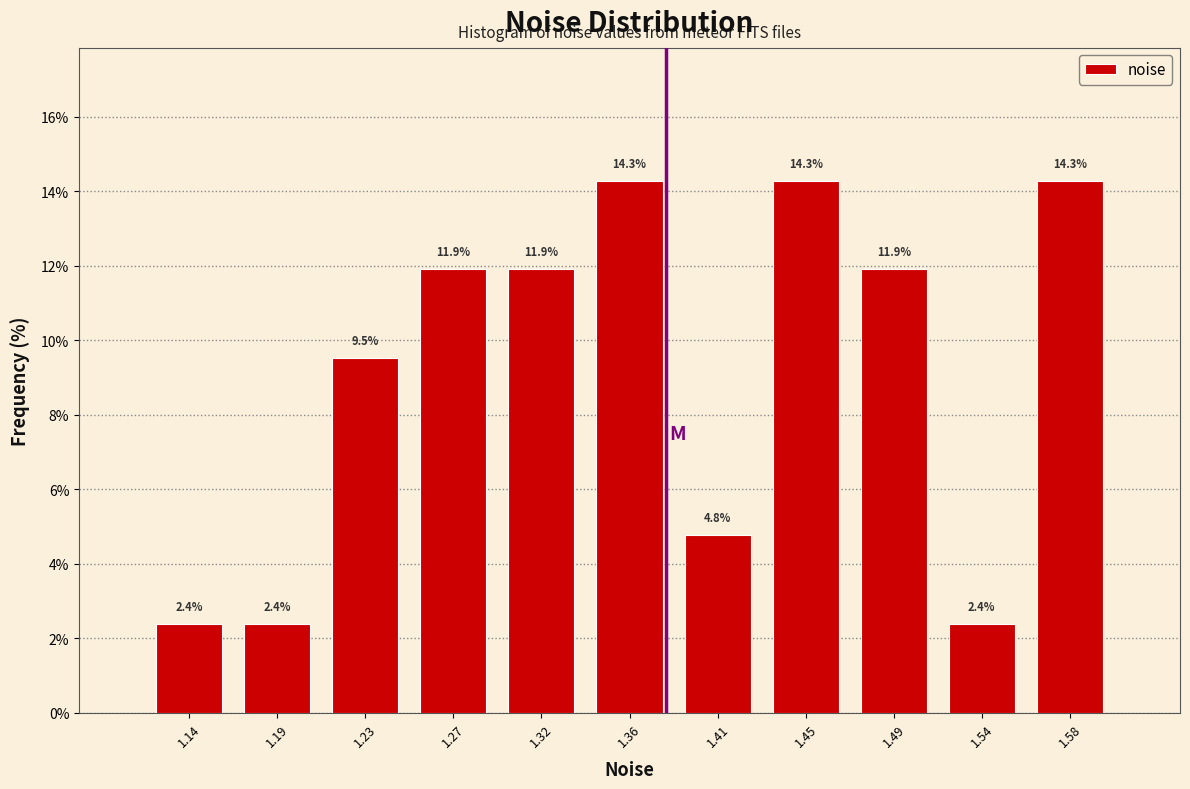

Reading left to right, transcribe this chart: for each bar, give the range it covers on the x-axis and its height. The bar edges are not printed on the chart, so give them approximately, as read against the axis.

1.120 to 1.165: 2.4
1.165 to 1.205: 2.4
1.205 to 1.250: 9.5
1.250 to 1.295: 11.9
1.295 to 1.340: 11.9
1.340 to 1.385: 14.3
1.385 to 1.425: 4.8
1.425 to 1.470: 14.3
1.470 to 1.515: 11.9
1.515 to 1.560: 2.4
1.560 to 1.605: 14.3